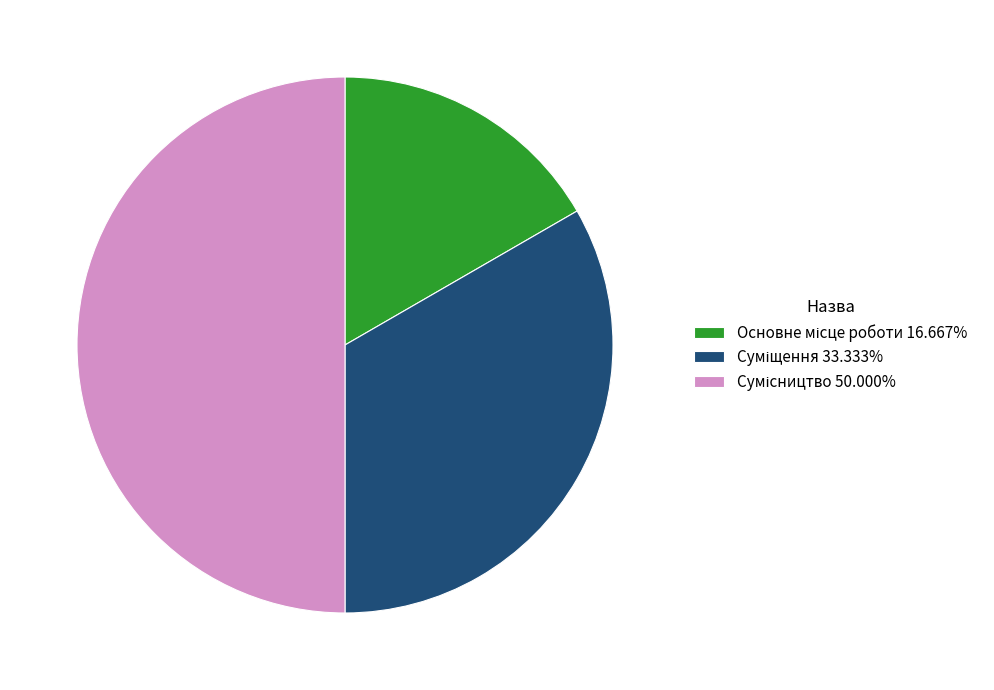

True or false: Суміщення accounts for 46% of the total.

False